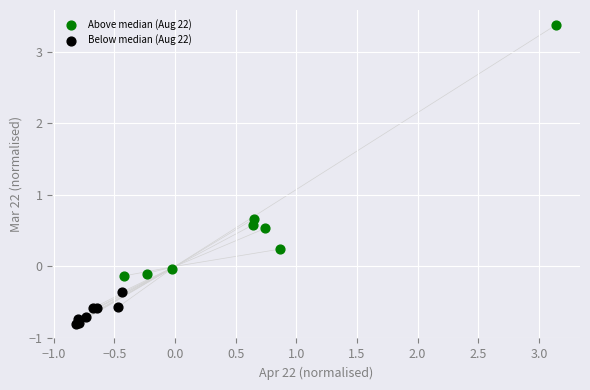

Which series contains the highest Y value?

Above median (Aug 22)